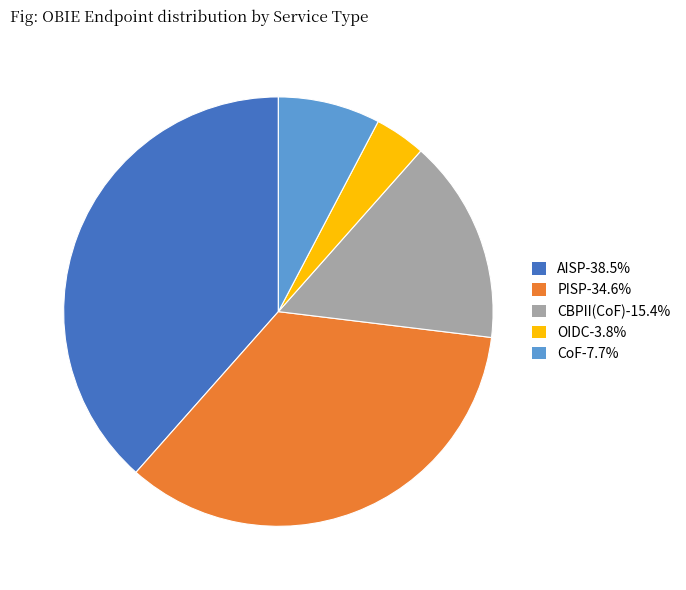

Does AISP-38.5% account for over 50% of the chart?

No